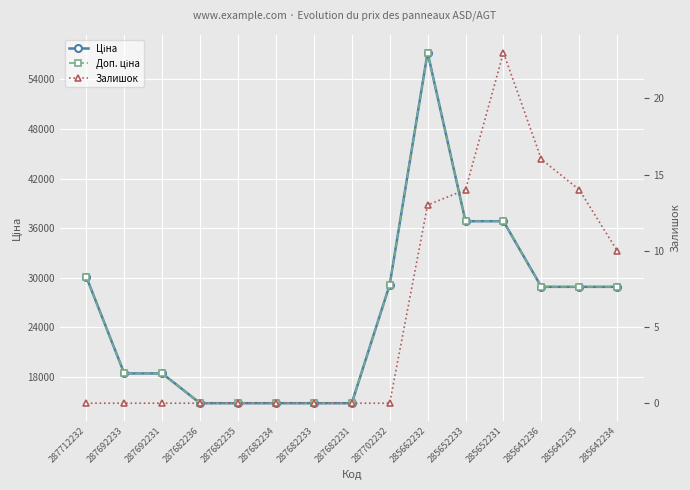

How many values in the Ціна series exceed 28901?

8